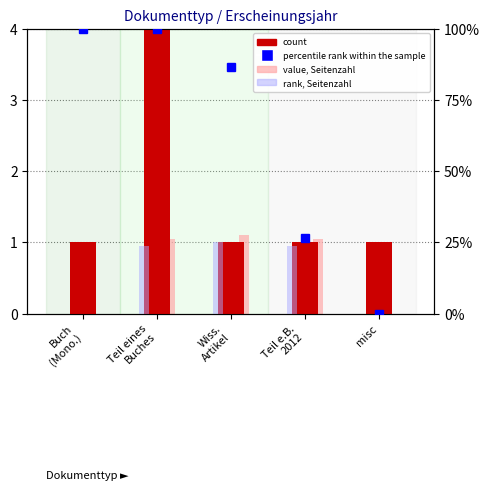

What is the maximum value for rank, Seitenzahl = present?

25.0